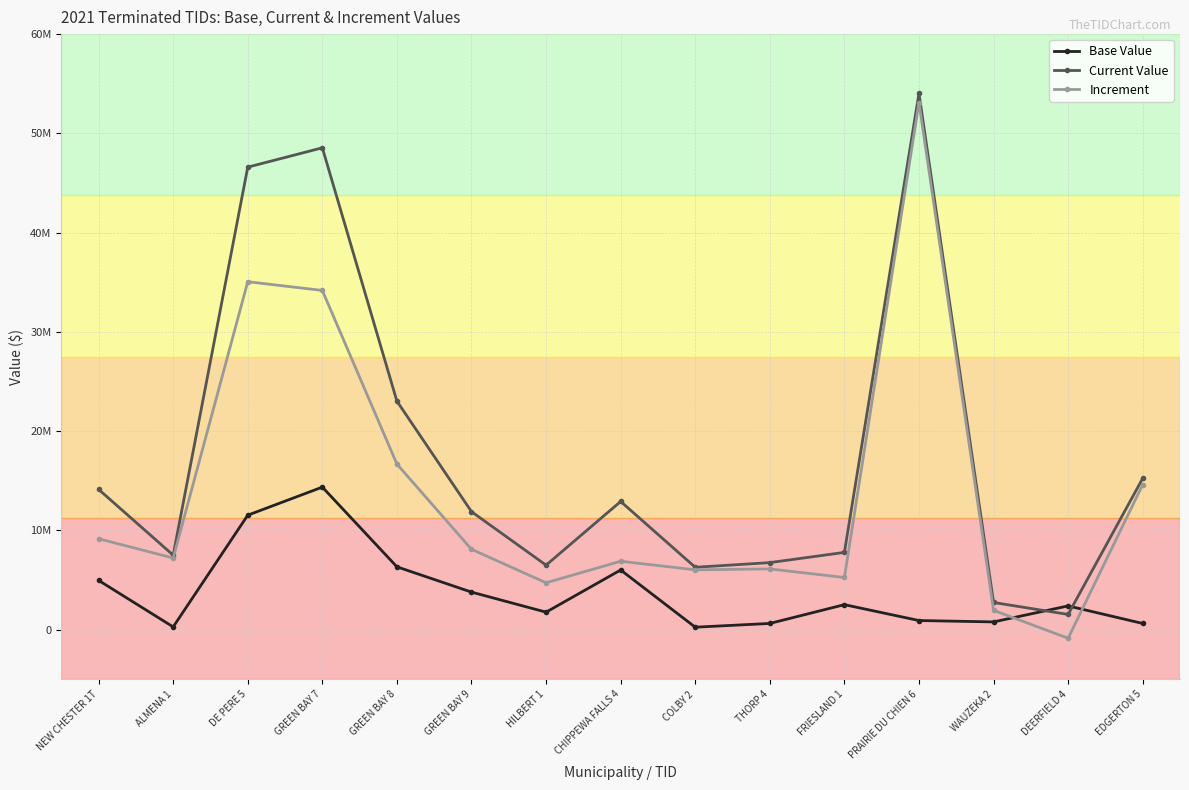

Rank the series at GREEN BAY 7 from highest to lowest value.

Current Value, Increment, Base Value